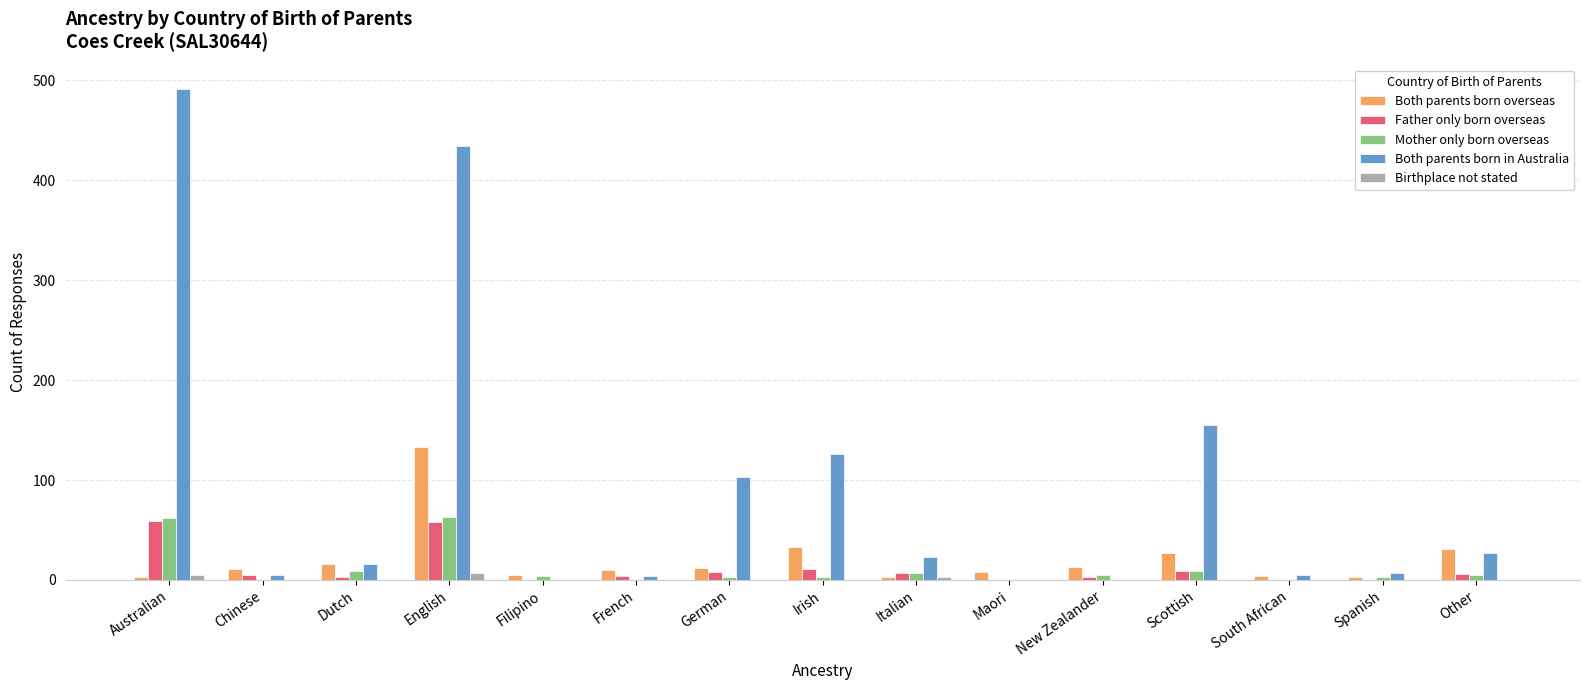

What is the maximum value for Both parents born overseas?

133